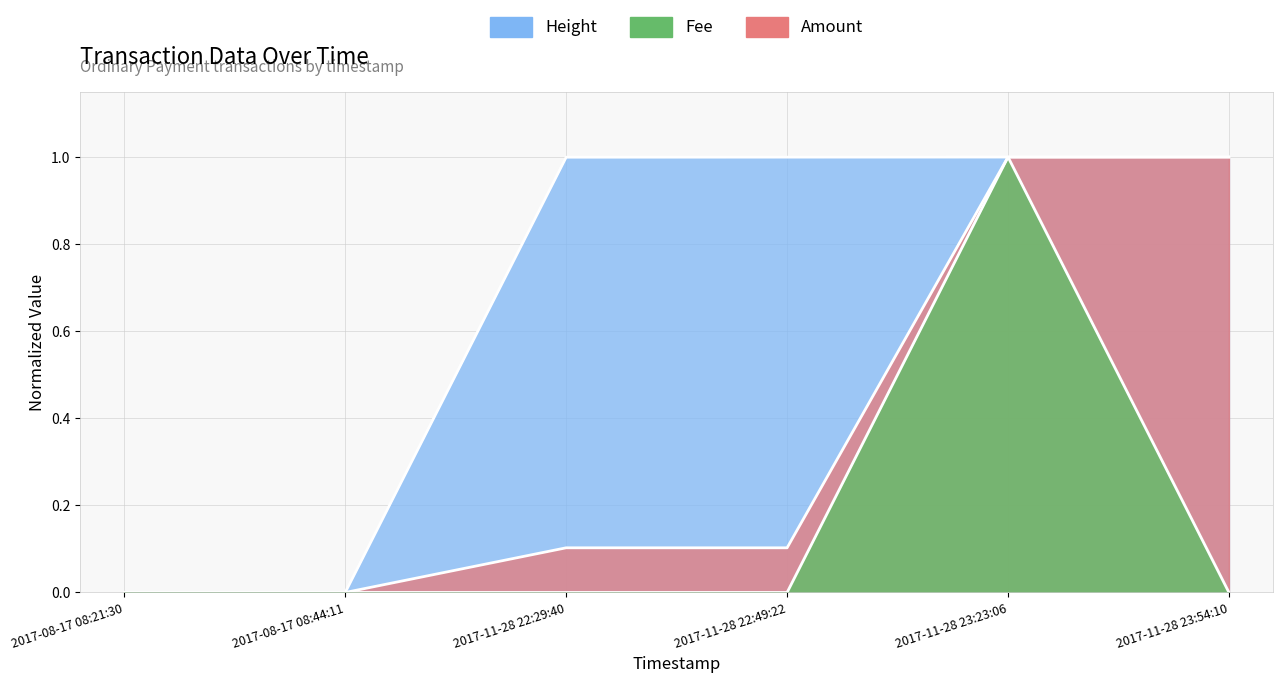

Does the chart display data point markers on the line(s)?

No